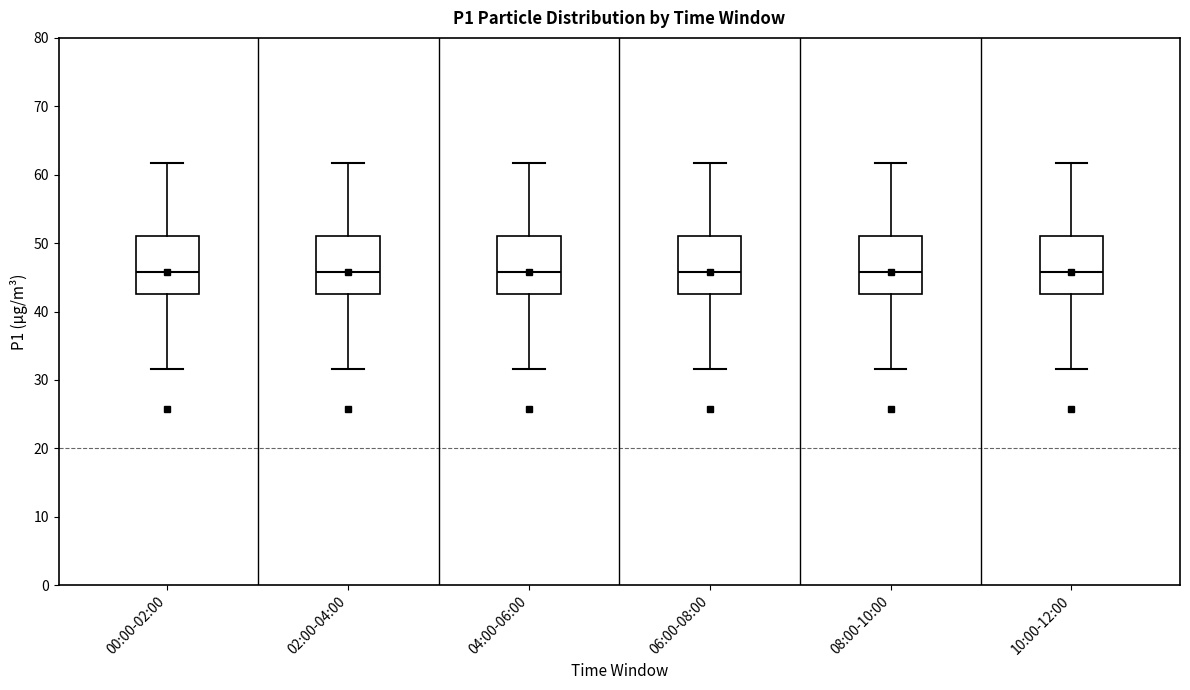

Where does the lower whisker of the box for 00:00-02:00 end on the y-axis? The values are not printed on the chart, so give them approximately, as read against the axis.

32